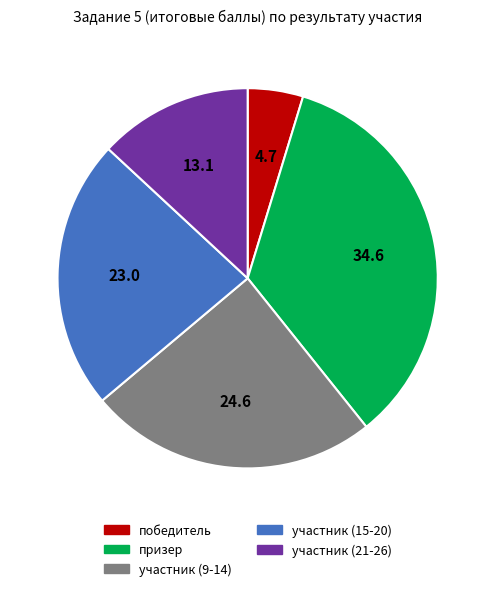

What is the ratio of the value at участник (21-26) to the value at участник (9-14)?

0.5